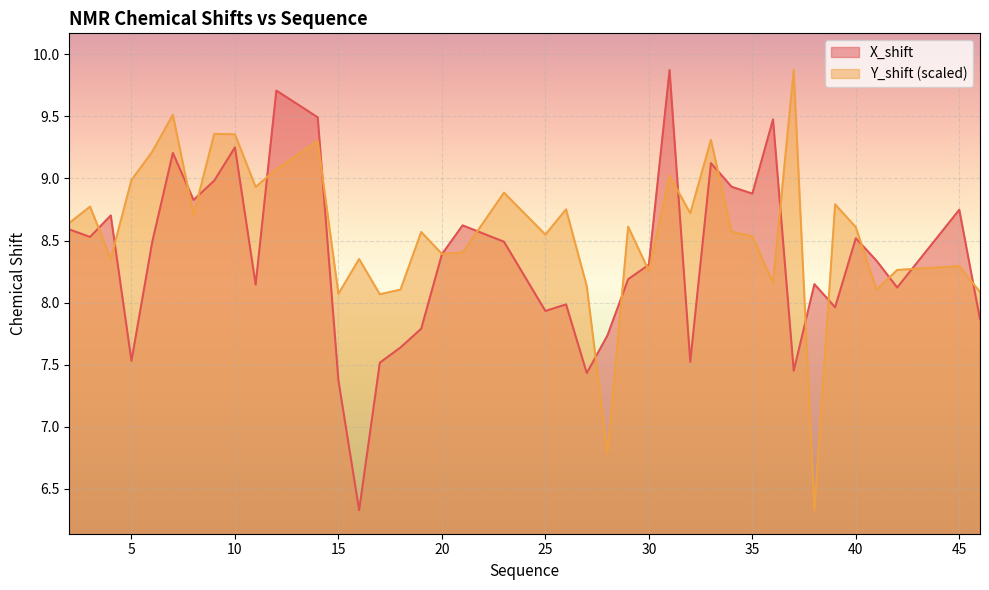

Which series changed the most between 9 and 17?

X_shift